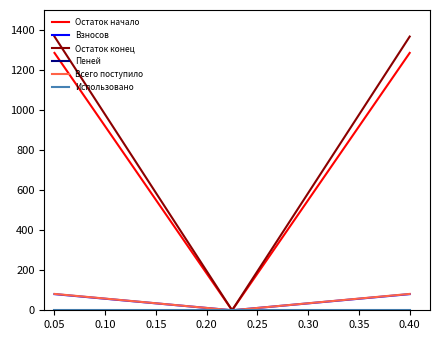

What is the maximum value shown in the chart?

1367.4